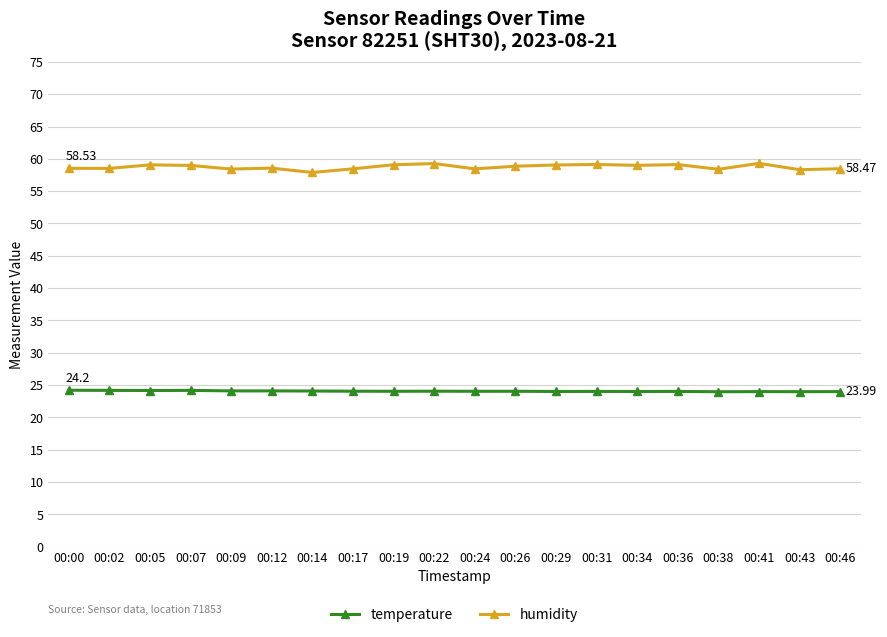

True or false: humidity has a value of 79.4 at 00:17.

False